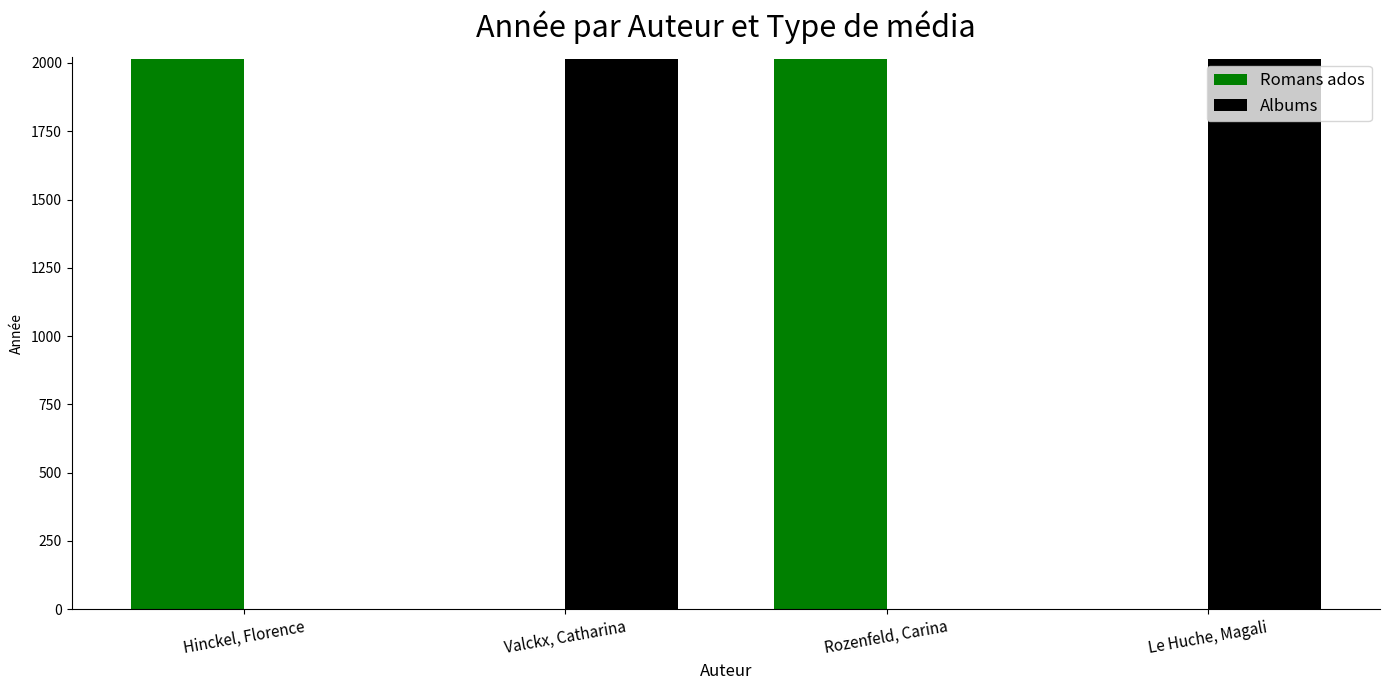

Reading left to right, what are all the values shown in this chart?

Romans ados: Hinckel, Florence=2015	Valckx, Catharina=0	Rozenfeld, Carina=2015	Le Huche, Magali=0
Albums: Hinckel, Florence=0	Valckx, Catharina=2015	Rozenfeld, Carina=0	Le Huche, Magali=2015